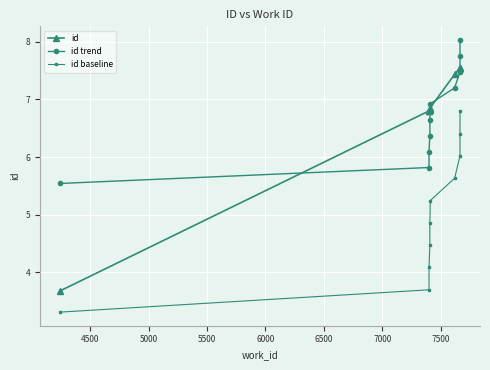

What is the difference between the second highest and minimum values in the id baseline series?

3.1